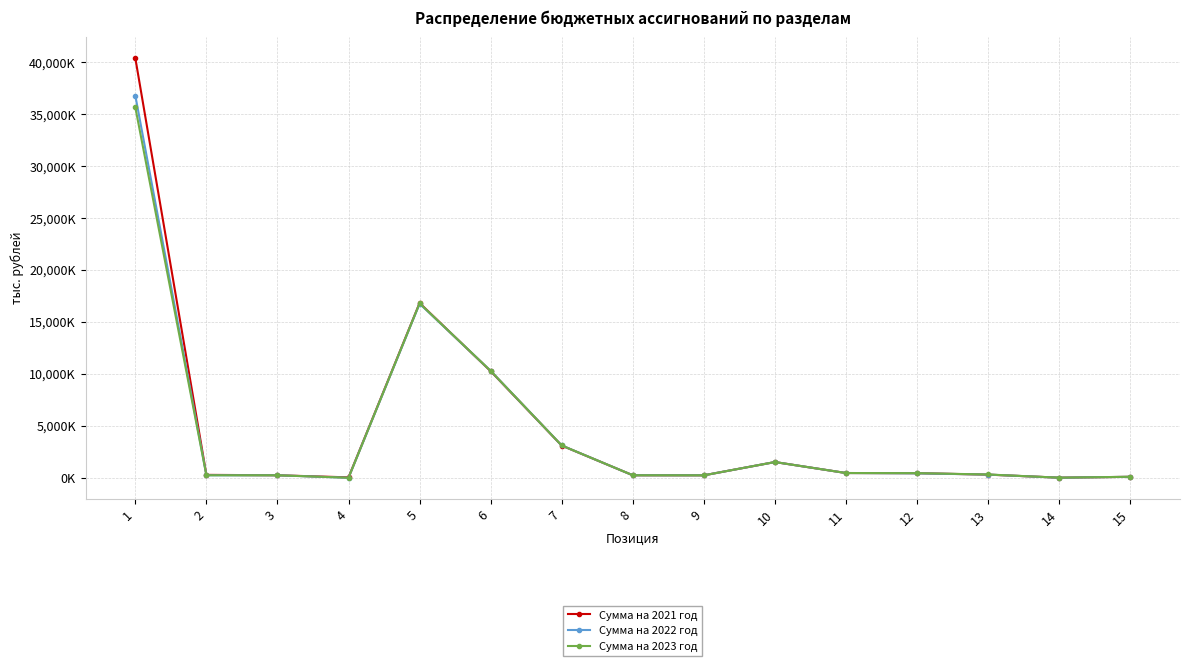

Does the chart have visible grid lines?

Yes